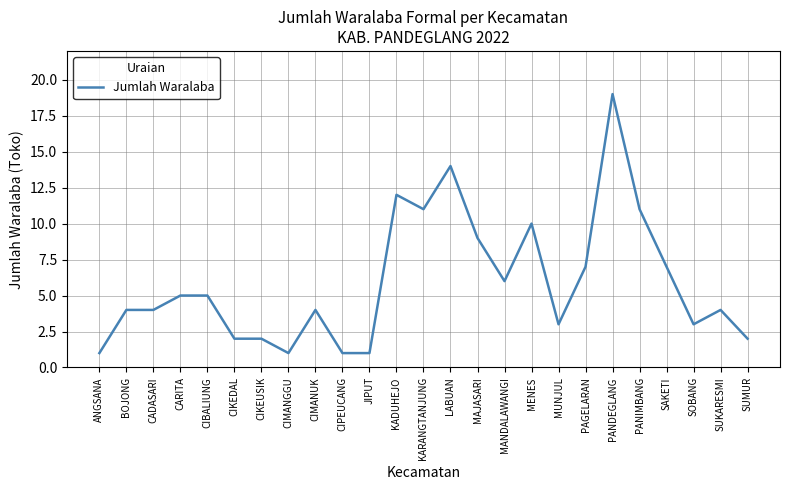

True or false: the data shows 3 at MUNJUL.

True